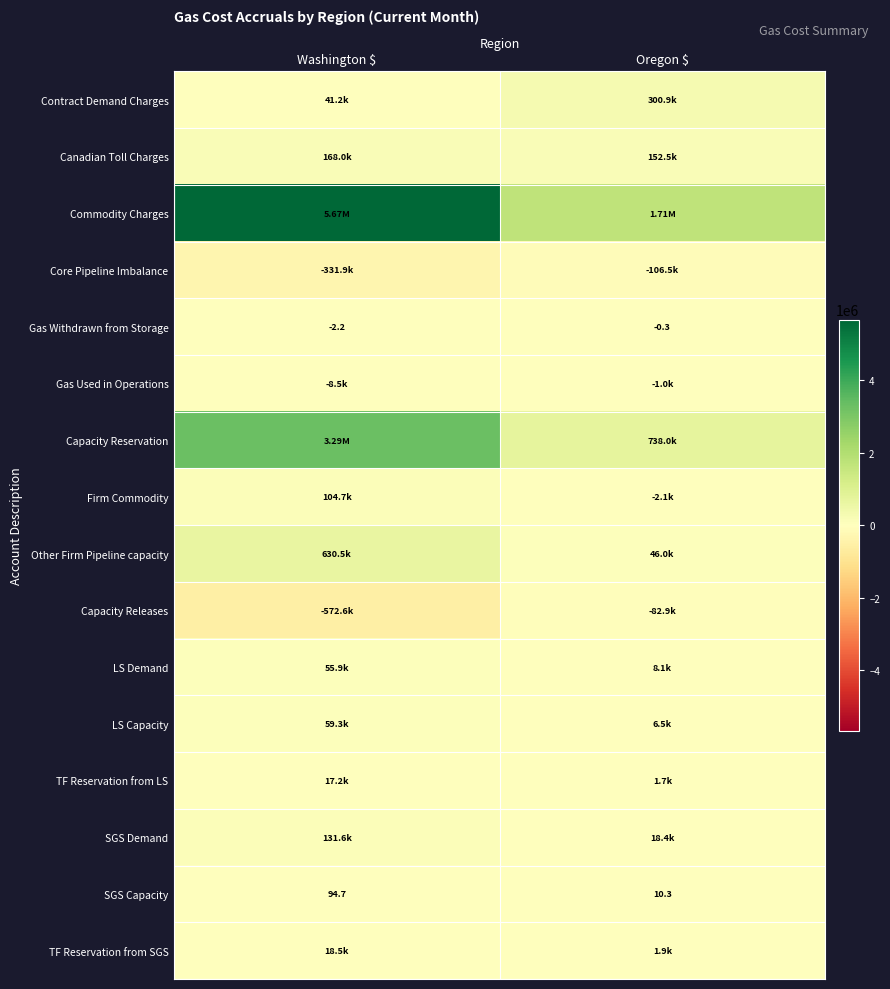

At which label does SGS Capacity first exceed 94?

Washington $